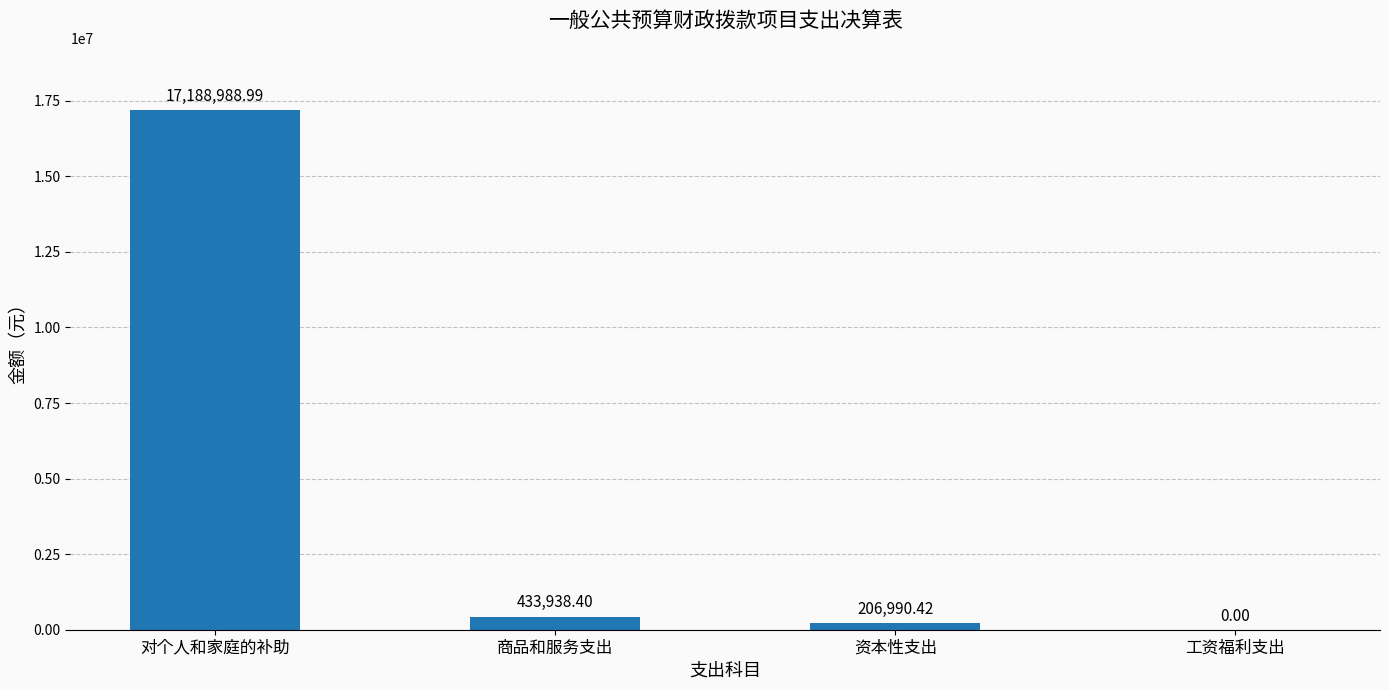

What is the change in value from 对个人和家庭的补助 to 资本性支出?

-16981998.6